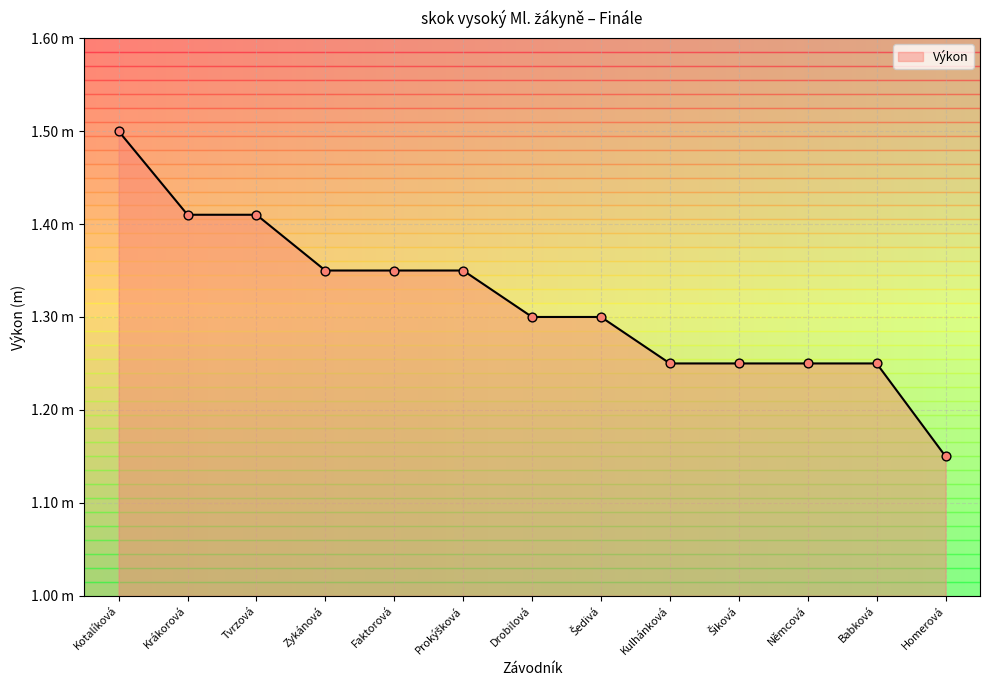

What is the change in value from Faktorová to Šiková?

-0.1